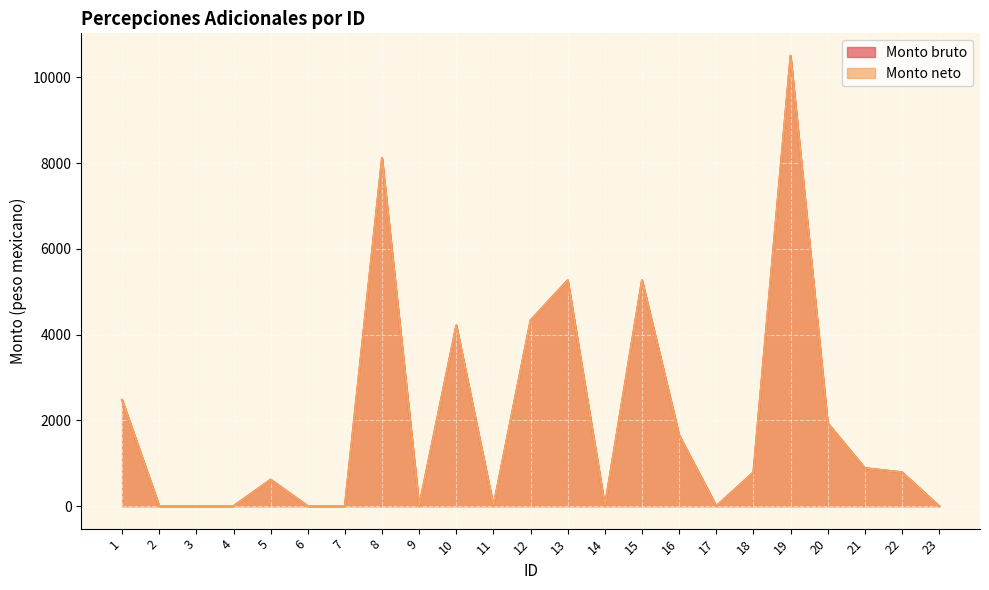

What are all the series names shown in the legend?

Monto bruto, Monto neto